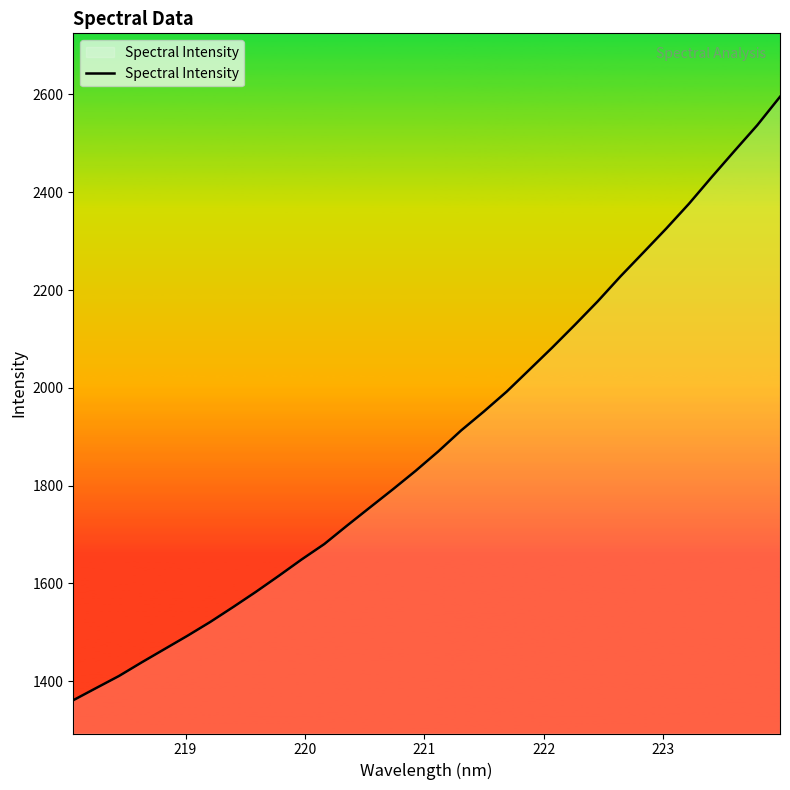

What is the greatest value displayed?

2595.1